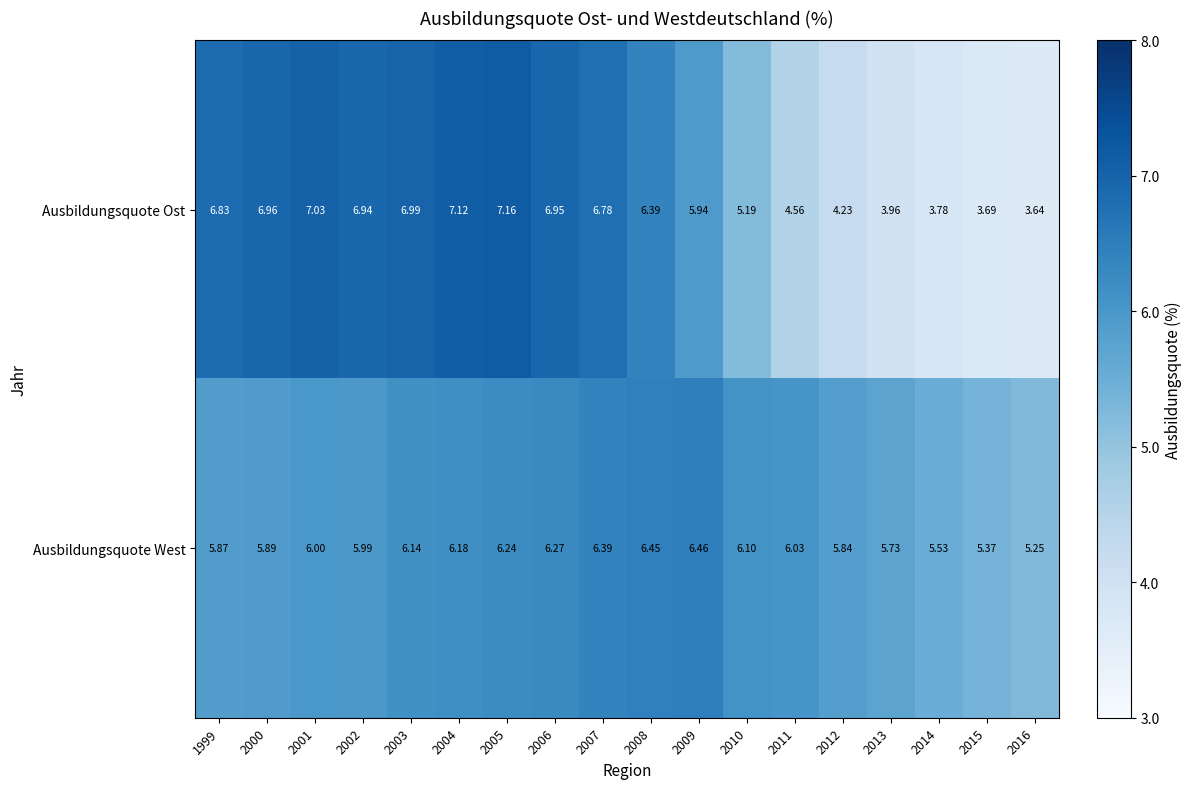

Between 1999 and 2011, which series saw the biggest shift?

Ausbildungsquote Ost